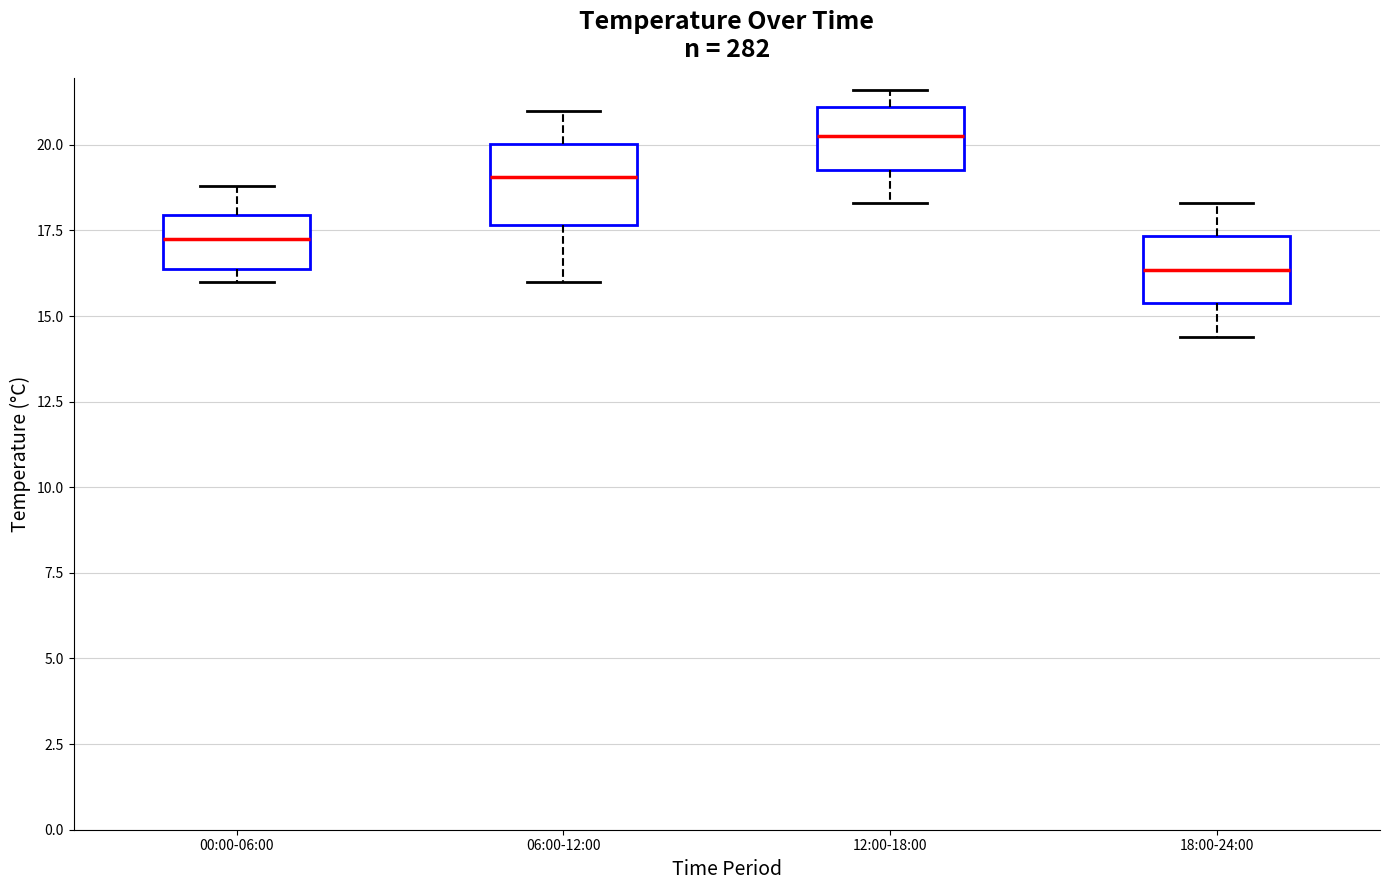

Which box has the lowest median line?

18:00-24:00